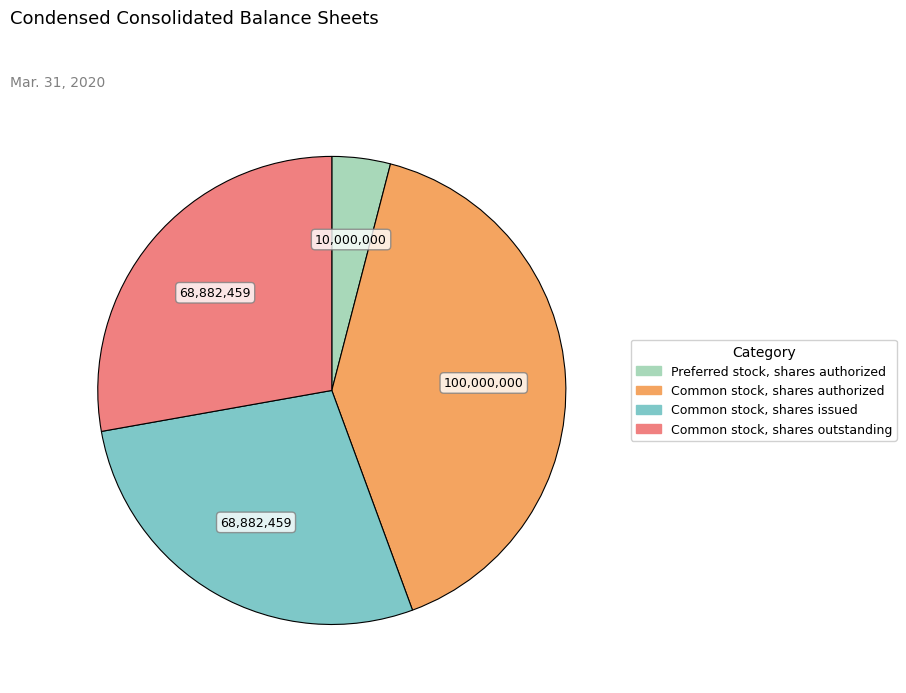

Does any single category account for the majority?

No